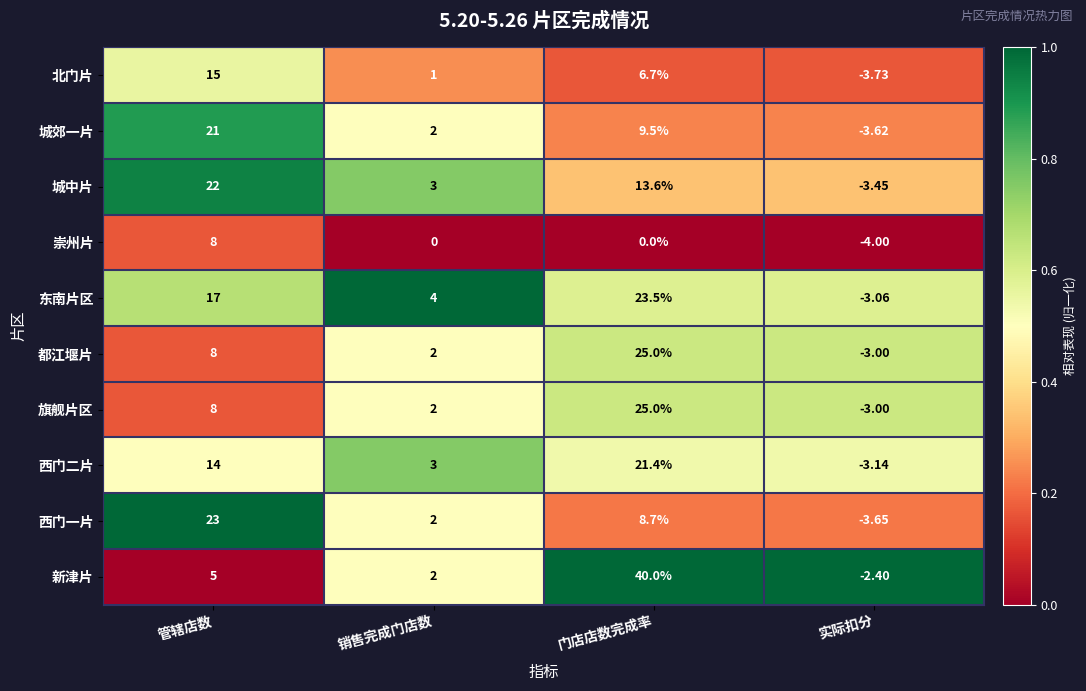

Which category has the highest value across all series?

门店店数完成率